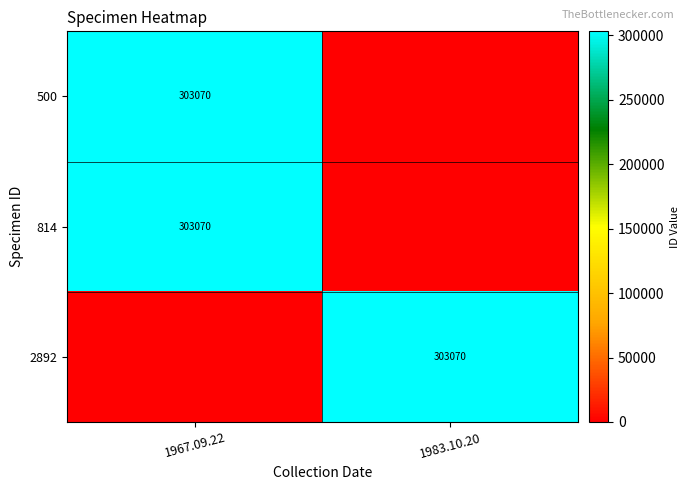

True or false: 2892 has a value of 303070 at 1983.10.20.

True